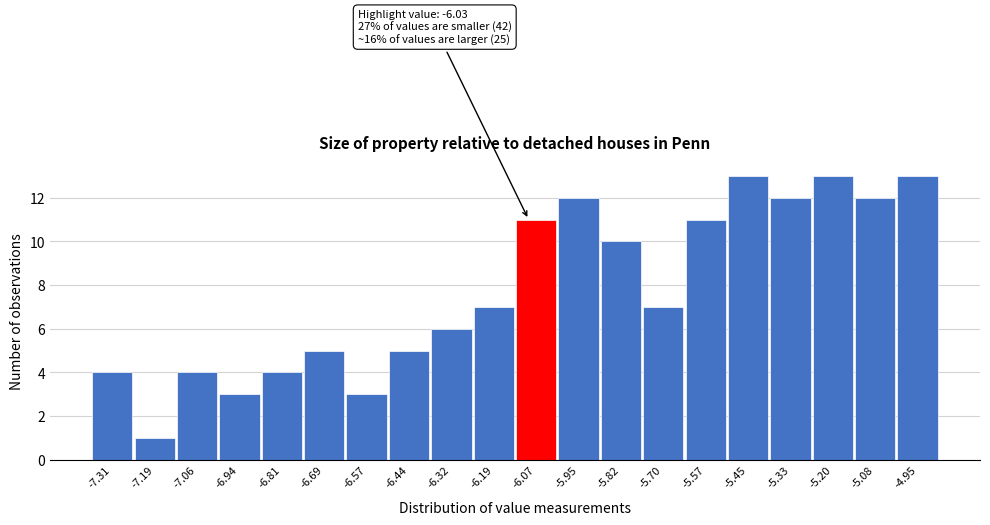

Reading left to right, extract all data points from this chart.

4	1	4	3	4	5	3	5	6	7	11	12	10	7	11	13	12	13	12	13